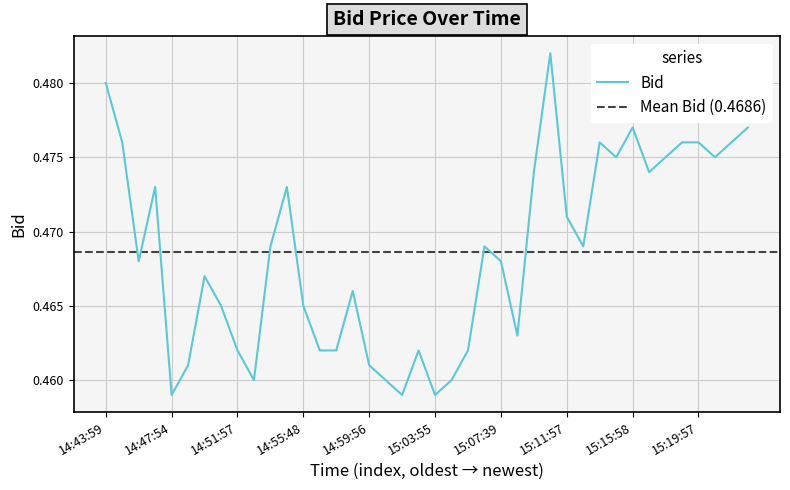

Does the chart display data point markers on the line(s)?

No